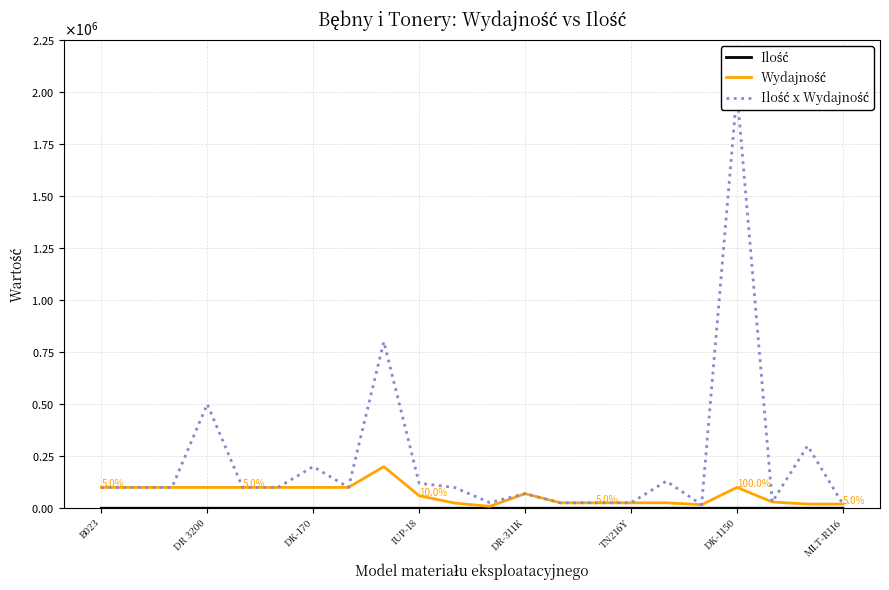

What is the value of the Wydajność point at the 17th from the left?

26000